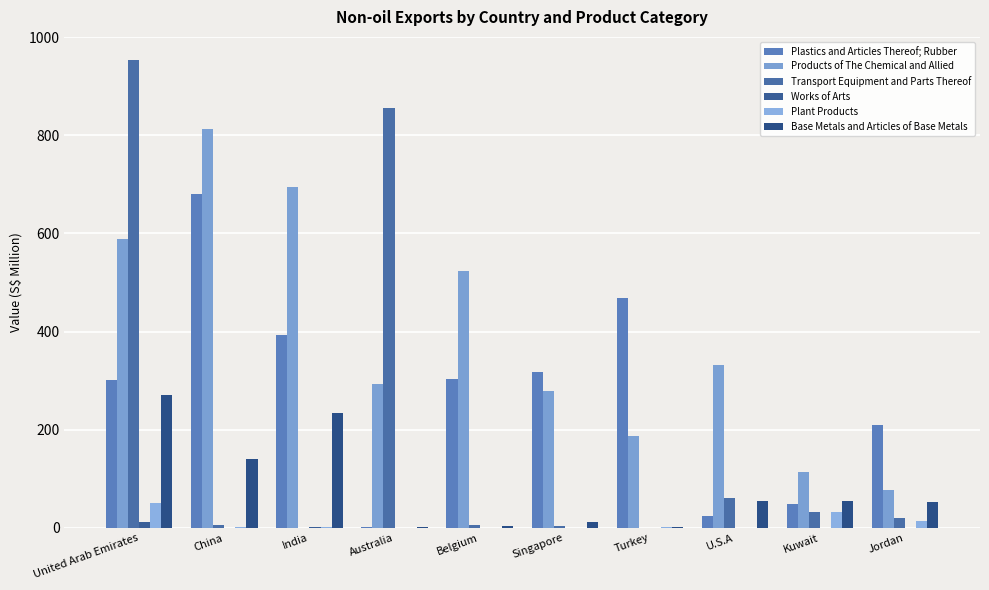

What is the approximate value of Plastics and Articles Thereof; Rubber at Jordan?

208.7